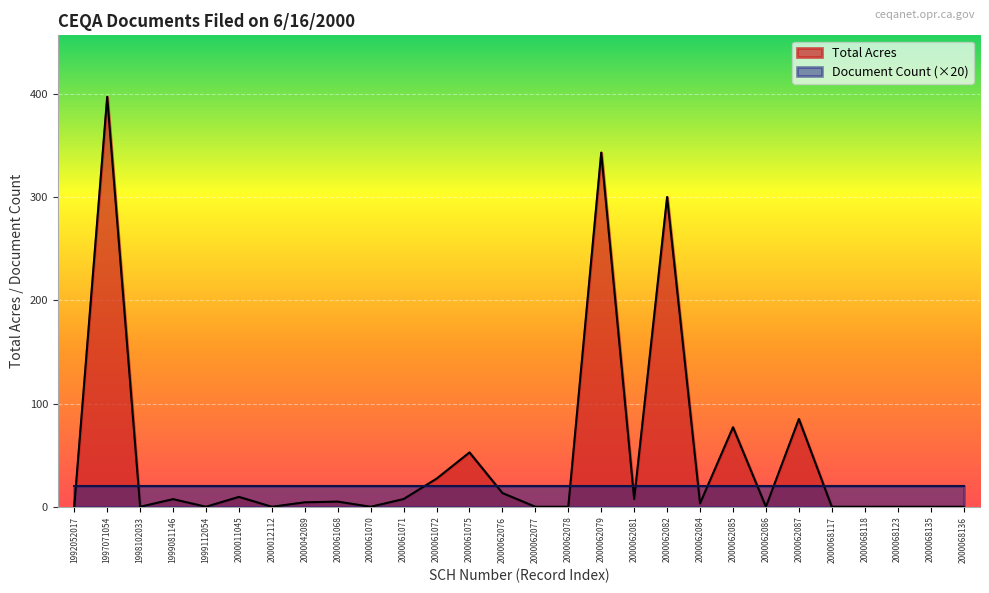

How many points are lower than both their immediate neighbors (excluding endpoints)?

7